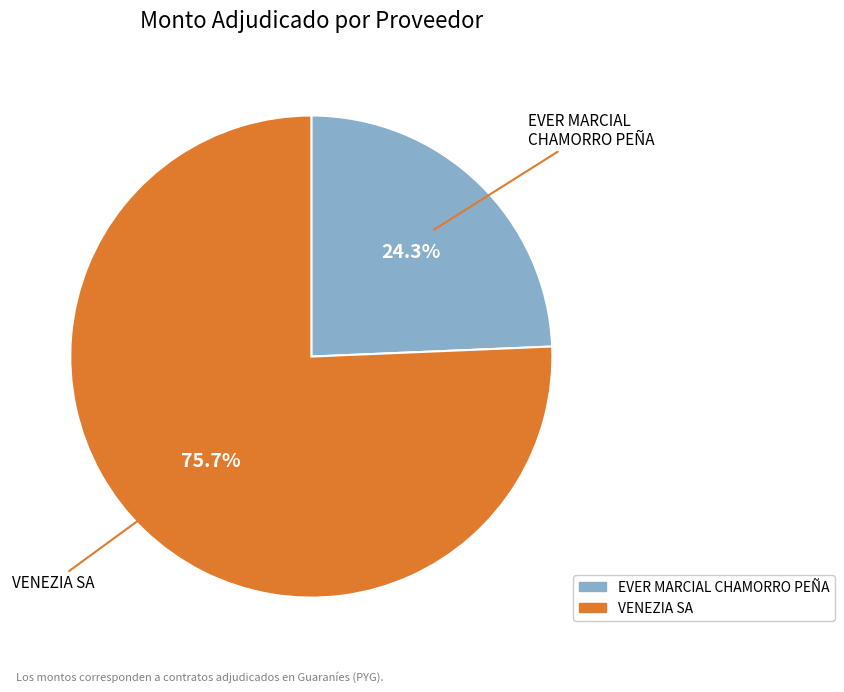

To the nearest percent, what is the average slice percentage?

50%